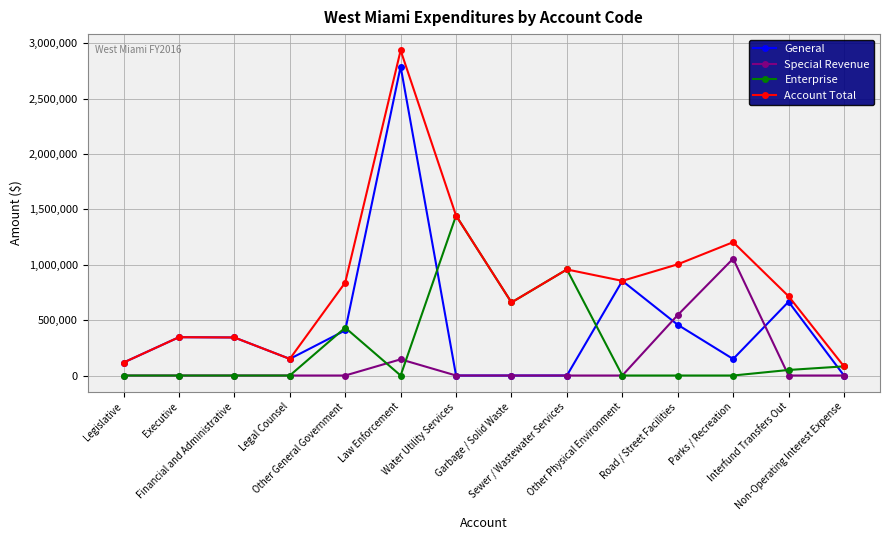

How many values in the Account Total series are below 839520?

7